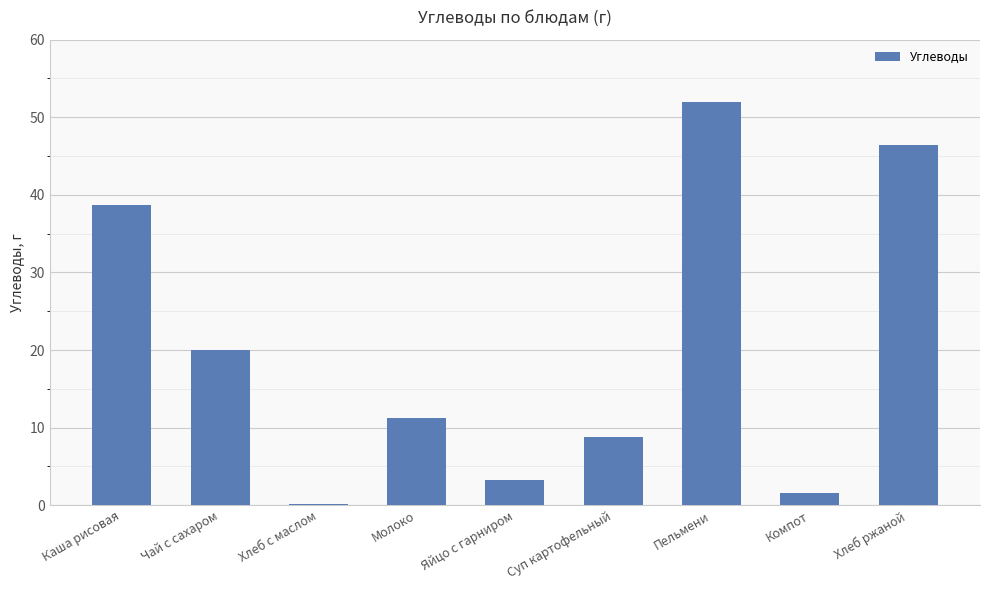

At which category does the chart reach its peak across all series?

Пельмени